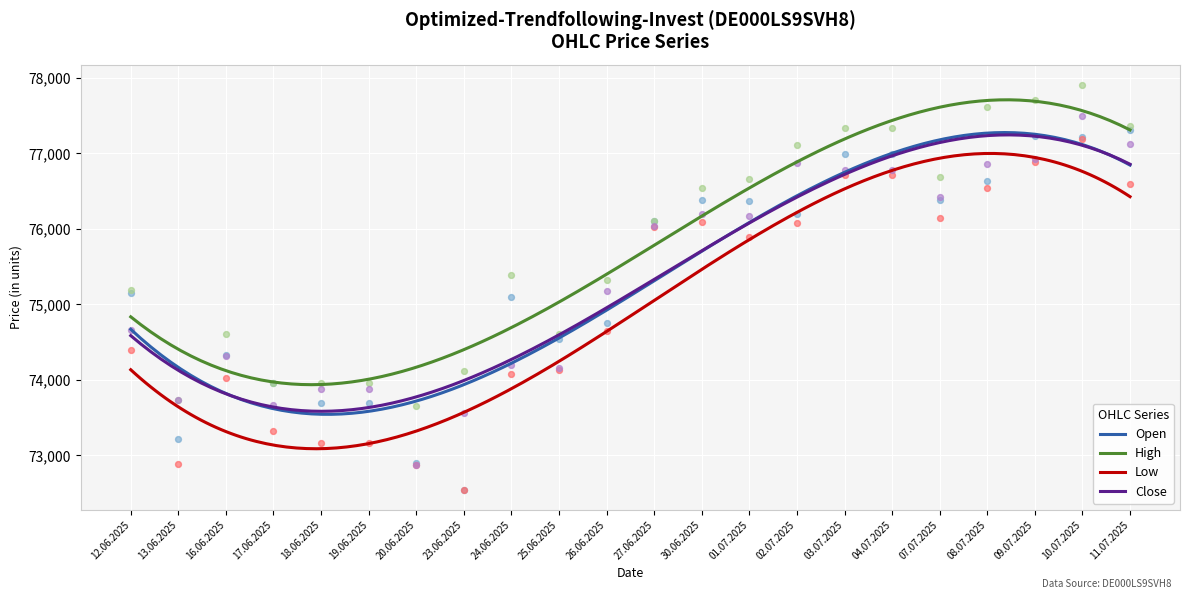

At how many categories does at least one series exceed 76062?

11